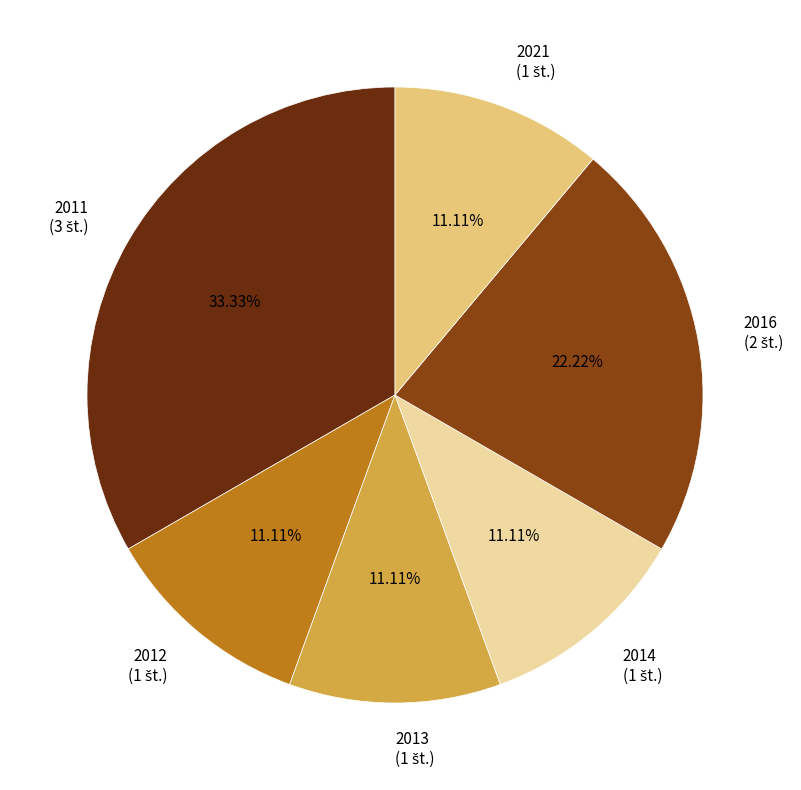

What percentage is the 2014 slice, to the nearest percent?

11%